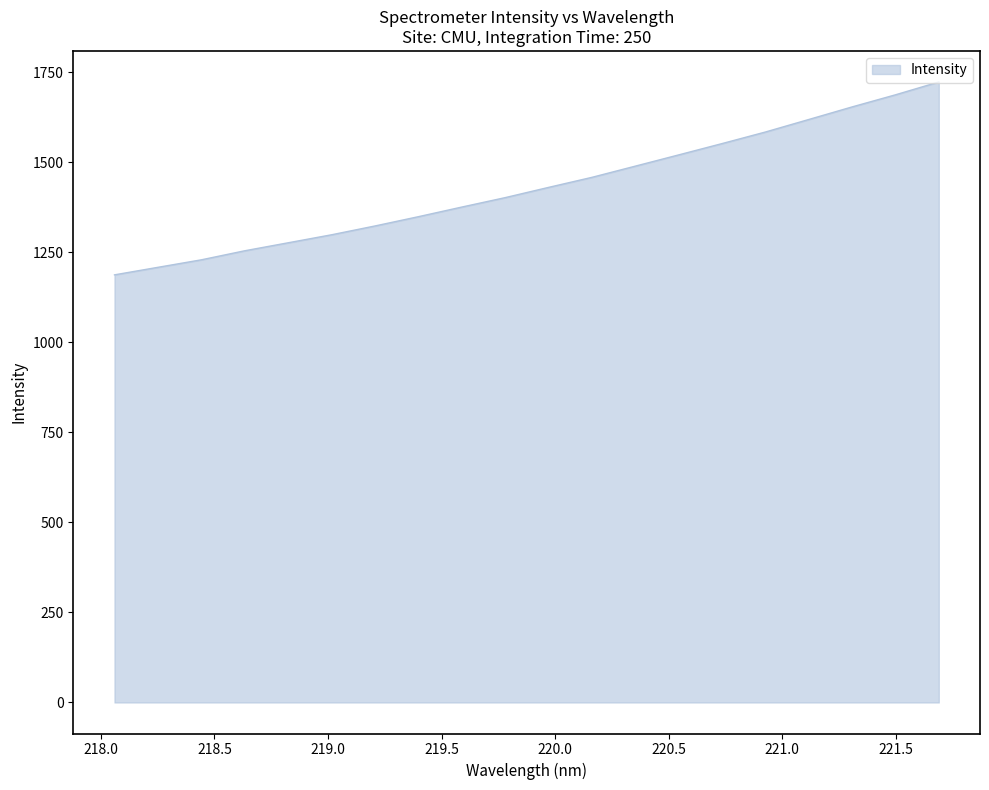

What is the greatest value displayed?

1723.2